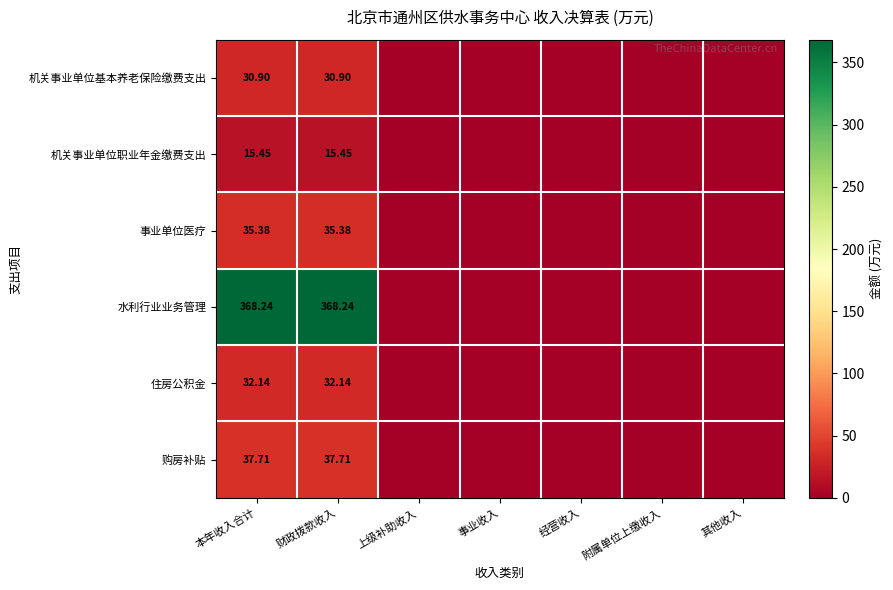

Read the 机关事业单位基本养老保险缴费支出 value at 财政拨款收入.

30.9